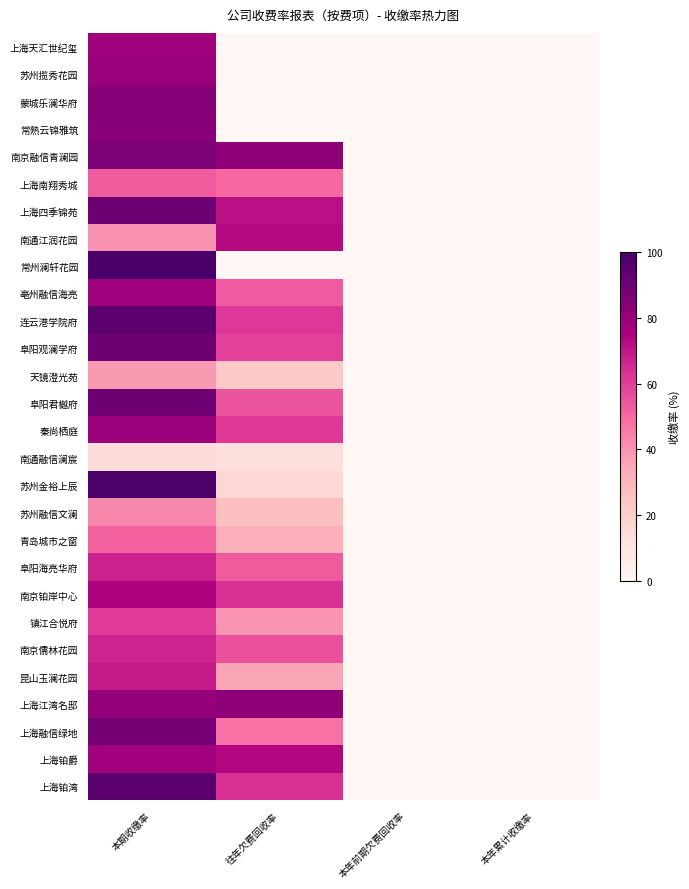

How many distinct data groups are displayed?

28